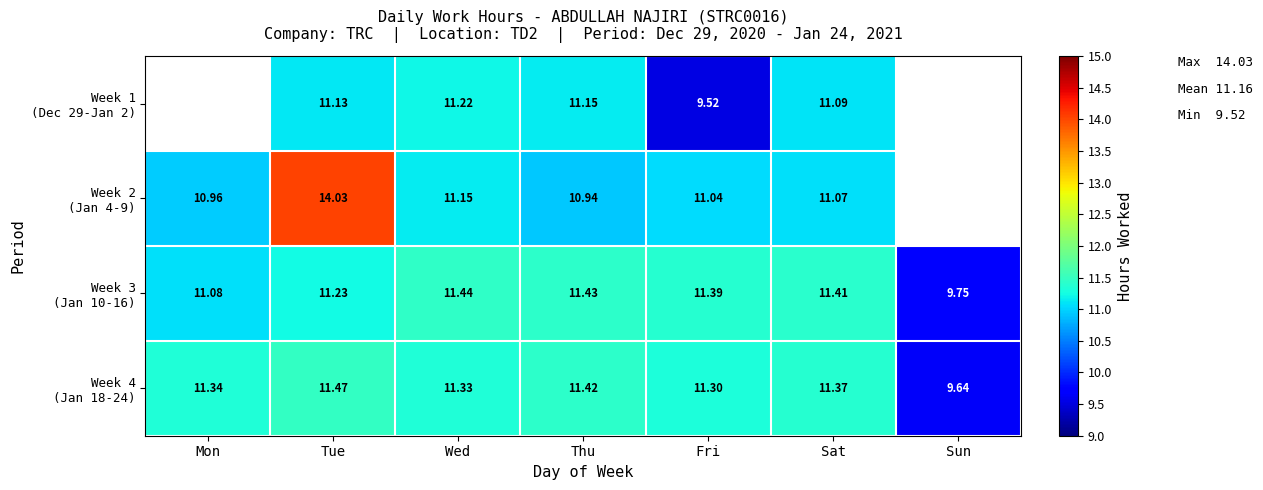

How many values in the Week 1 (Dec 29-Jan 2) series are below 11?

1